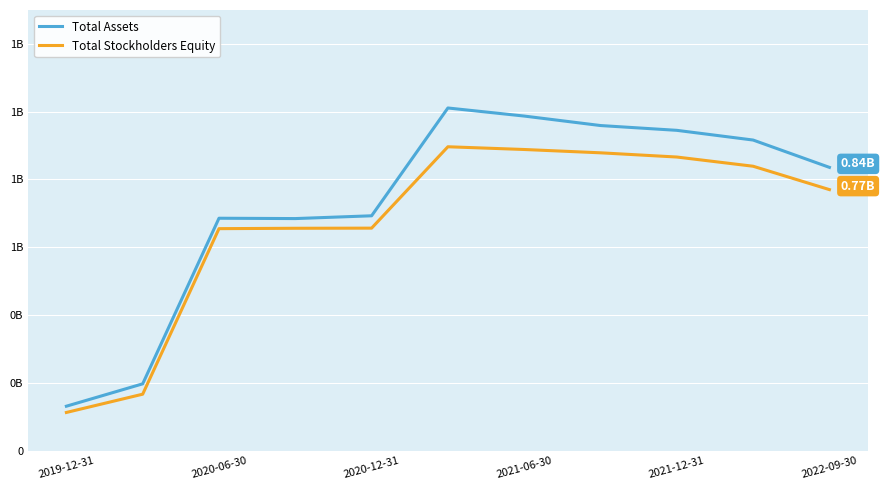

What are all the series names shown in the legend?

Total Assets, Total Stockholders Equity